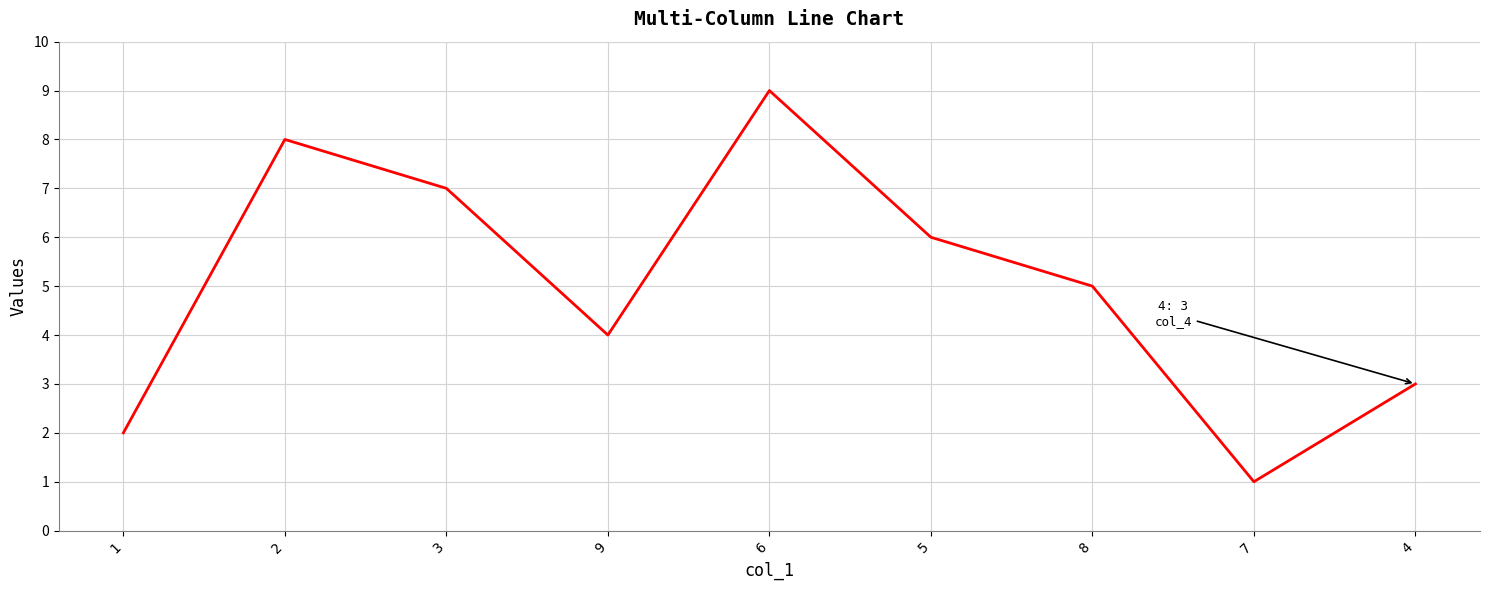

List the labels in order of value, largest first.

6, 2, 3, 5, 8, 9, 4, 1, 7